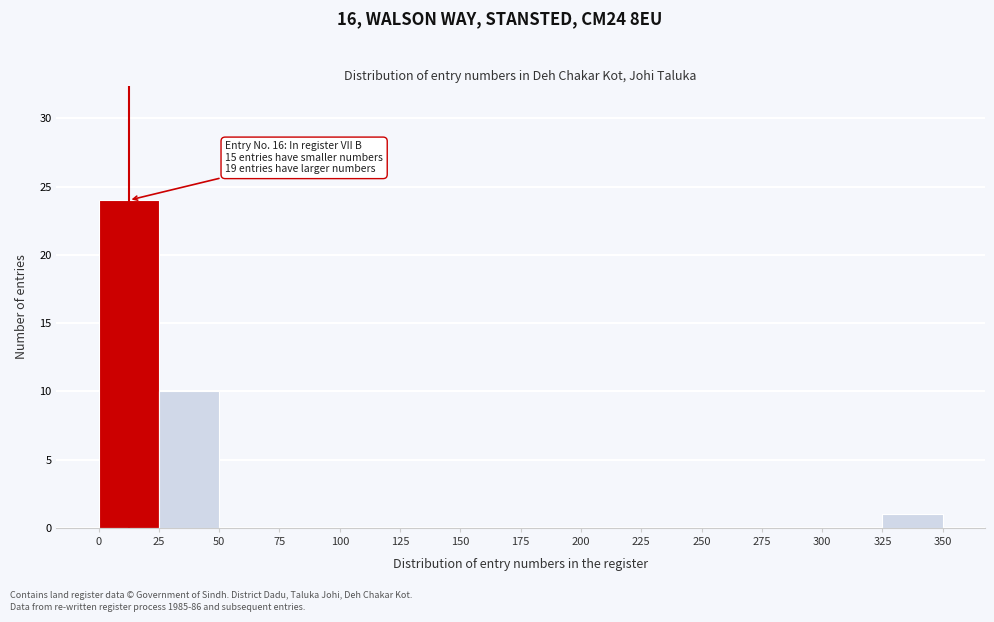

Over which range of the x-axis is the bar tallest?

0 to 25